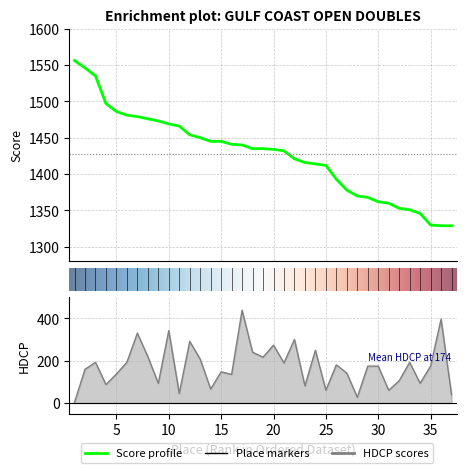

Which series has the largest total across all categories?

Score